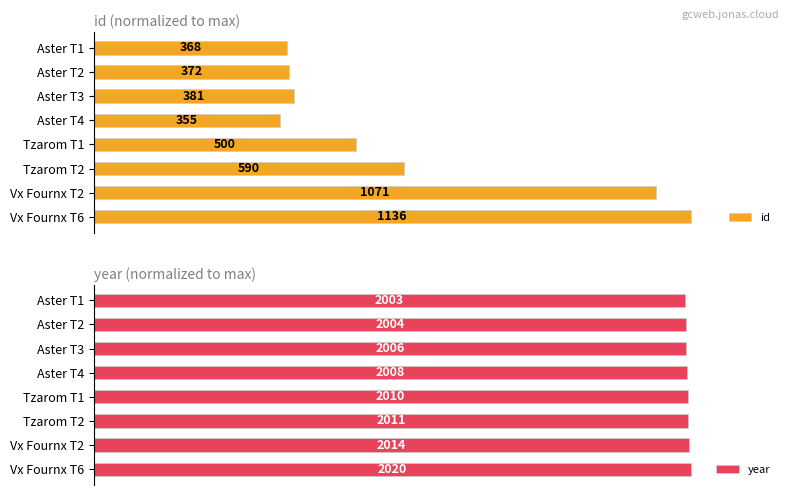

Which has a higher value, 7 or 0?

7